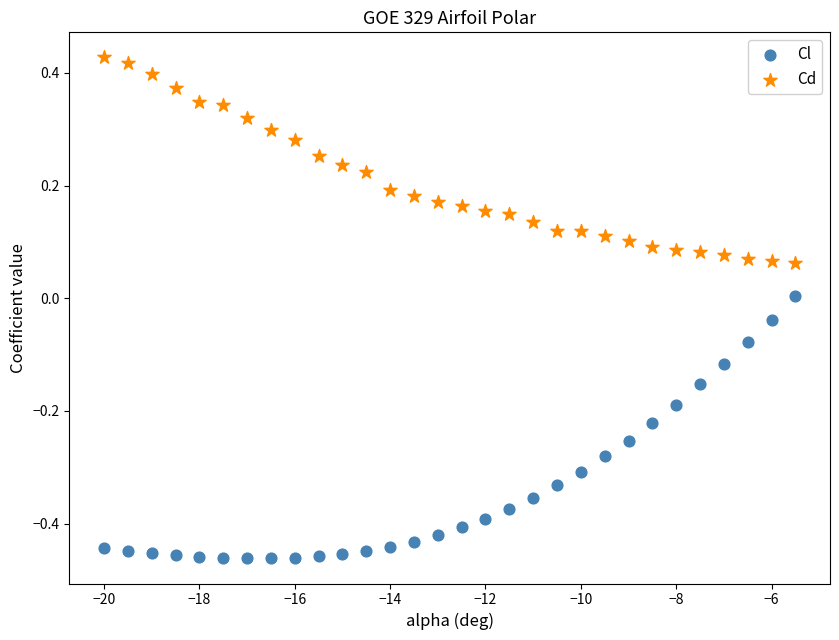

Which series contains the lowest Y value?

Cl